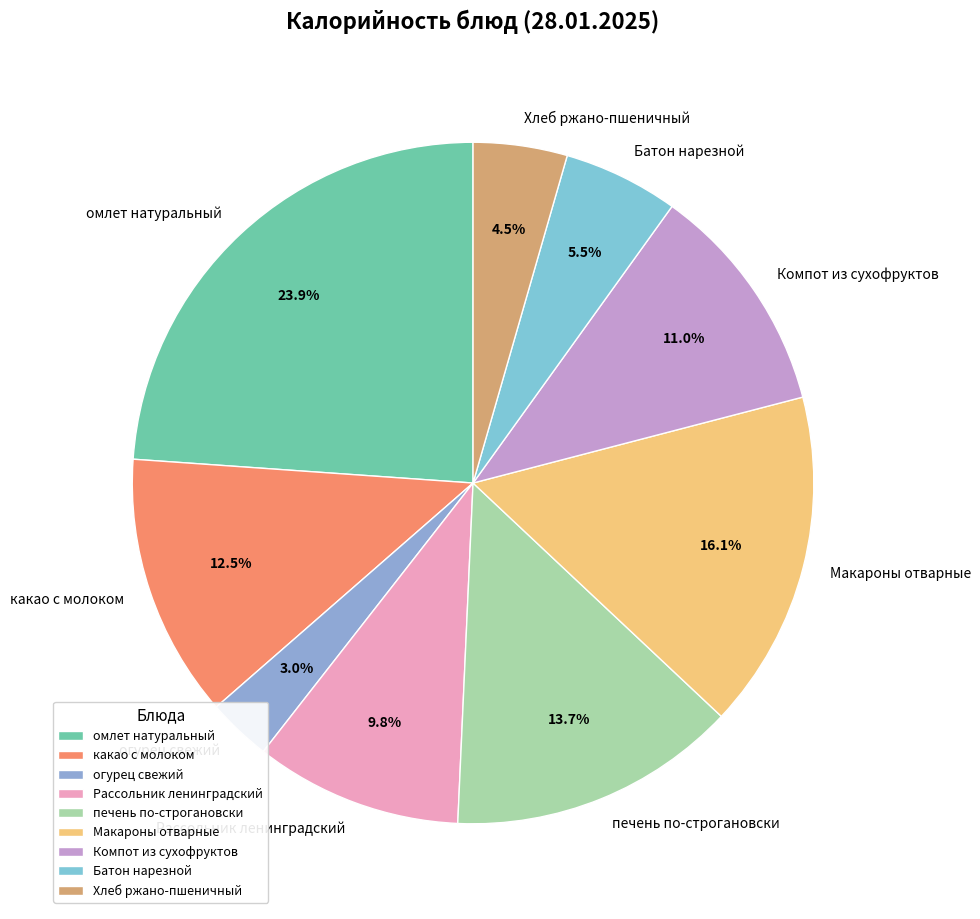

Which slice is the largest?

омлет натуральный